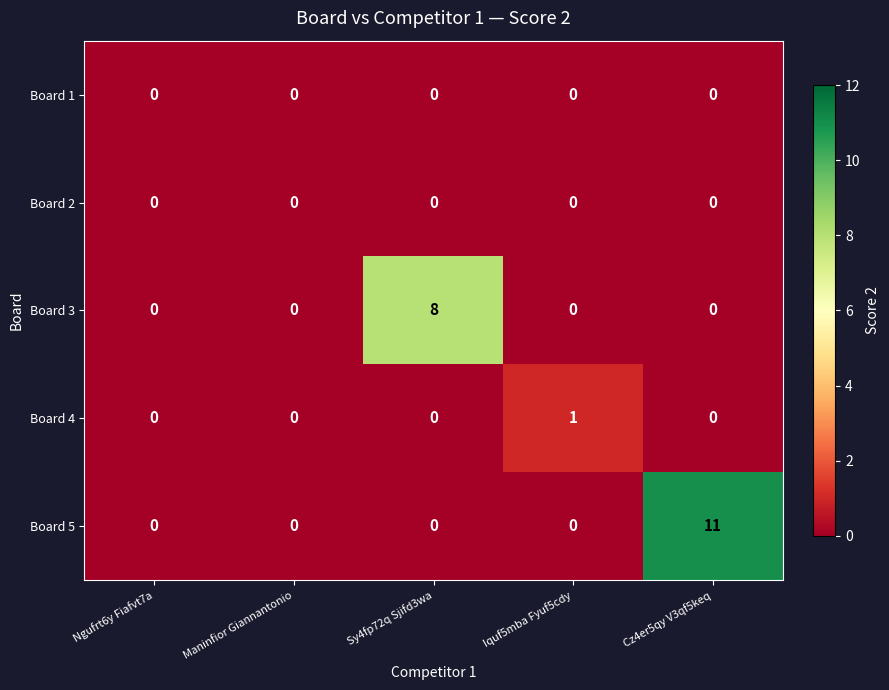

Reading left to right, extract all data points from this chart.

Board 1: Ngufrt6y Fiafvt7a=0	Maninfior Giannantonio=0	Sy4fp72q Sjifd3wa=0	Iquf5mba Fyuf5cdy=0	Cz4er5qy V3qf5keq=0
Board 2: Ngufrt6y Fiafvt7a=0	Maninfior Giannantonio=0	Sy4fp72q Sjifd3wa=0	Iquf5mba Fyuf5cdy=0	Cz4er5qy V3qf5keq=0
Board 3: Ngufrt6y Fiafvt7a=0	Maninfior Giannantonio=0	Sy4fp72q Sjifd3wa=8	Iquf5mba Fyuf5cdy=0	Cz4er5qy V3qf5keq=0
Board 4: Ngufrt6y Fiafvt7a=0	Maninfior Giannantonio=0	Sy4fp72q Sjifd3wa=0	Iquf5mba Fyuf5cdy=1	Cz4er5qy V3qf5keq=0
Board 5: Ngufrt6y Fiafvt7a=0	Maninfior Giannantonio=0	Sy4fp72q Sjifd3wa=0	Iquf5mba Fyuf5cdy=0	Cz4er5qy V3qf5keq=11